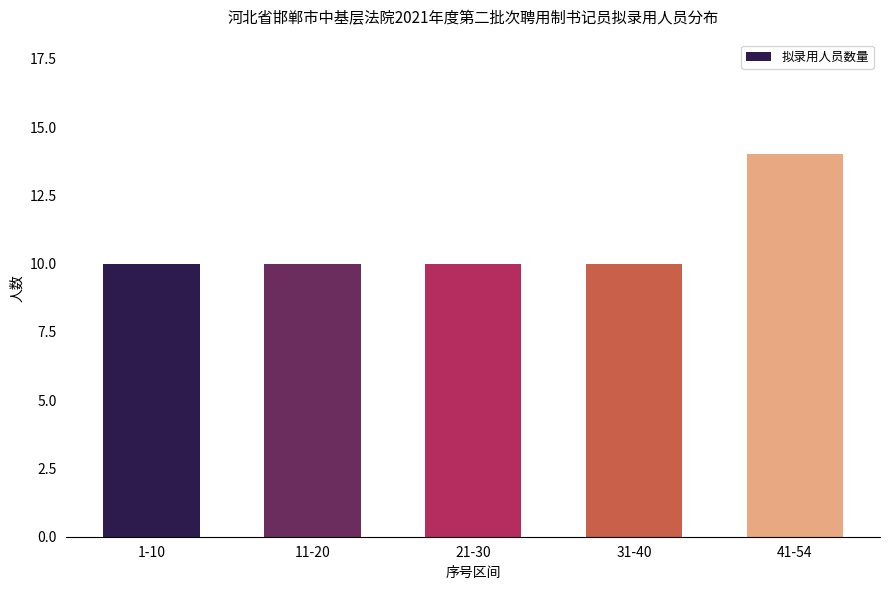

What is the greatest value displayed?

14